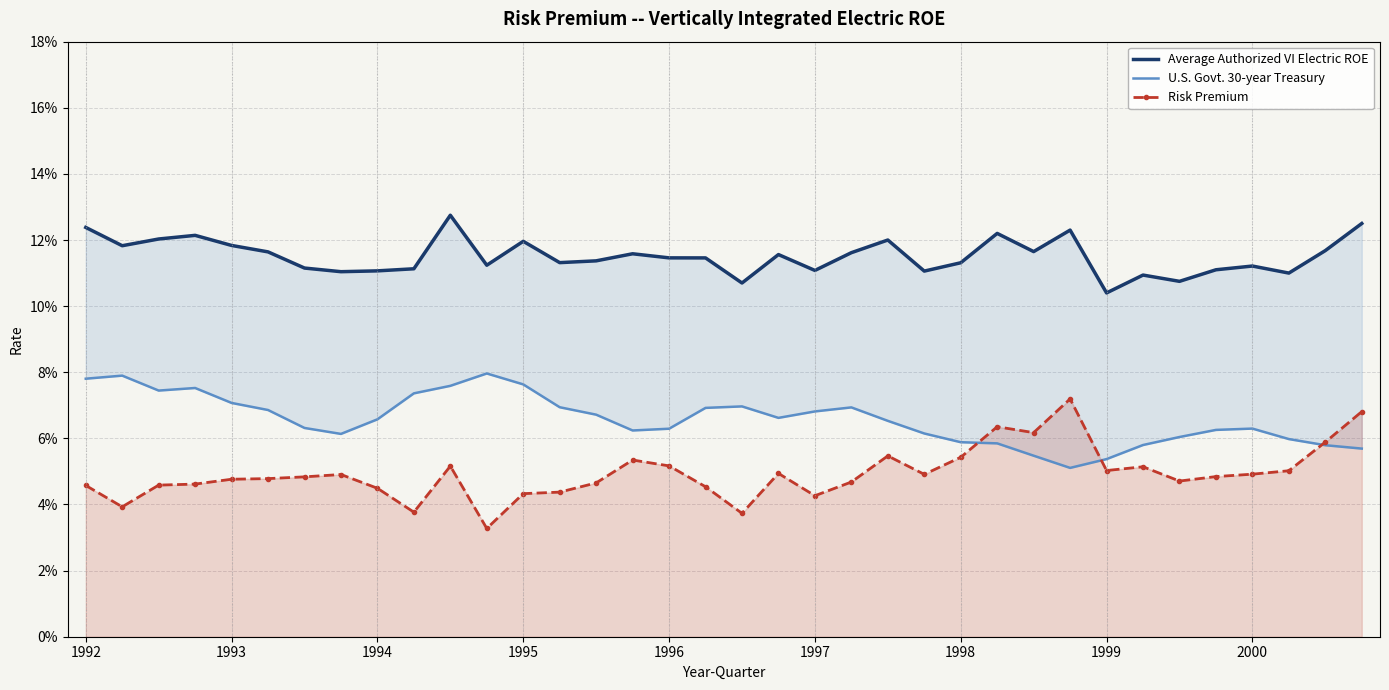

The value of Average Authorized VI Electric ROE at 26 is 0.2. True or false?

False